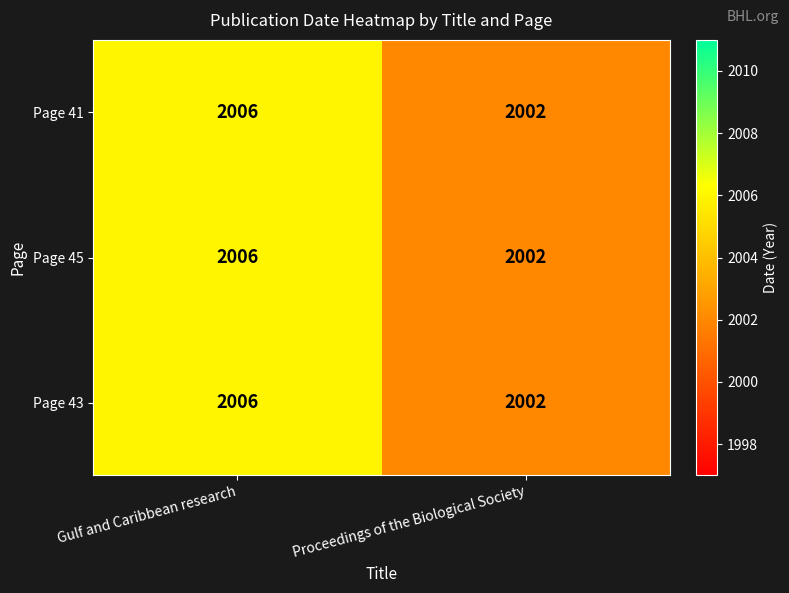

The Page 43 series shows 3097 at Proceedings of the Biological Society. True or false?

False